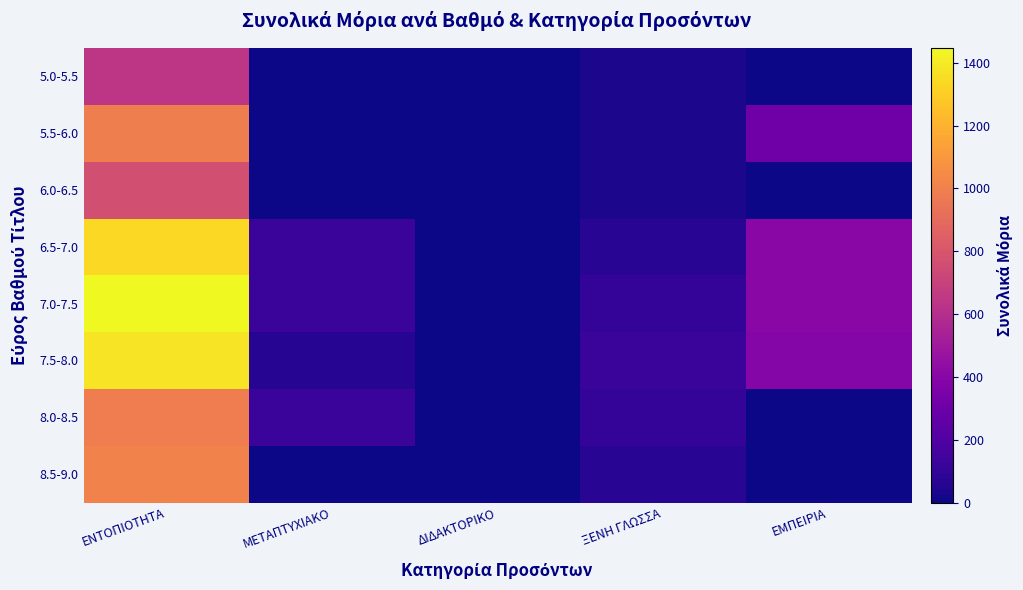

What is the total value across all series at ΕΜΠΕΙΡΙΑ?

1513.0